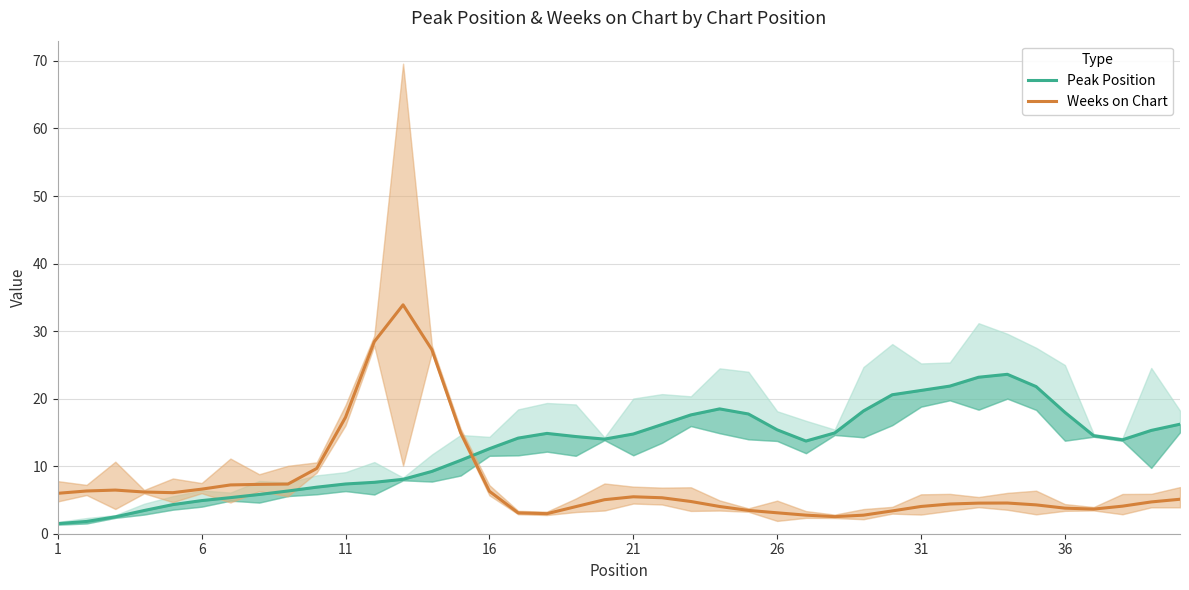

What is the maximum value for Weeks on Chart?

33.9